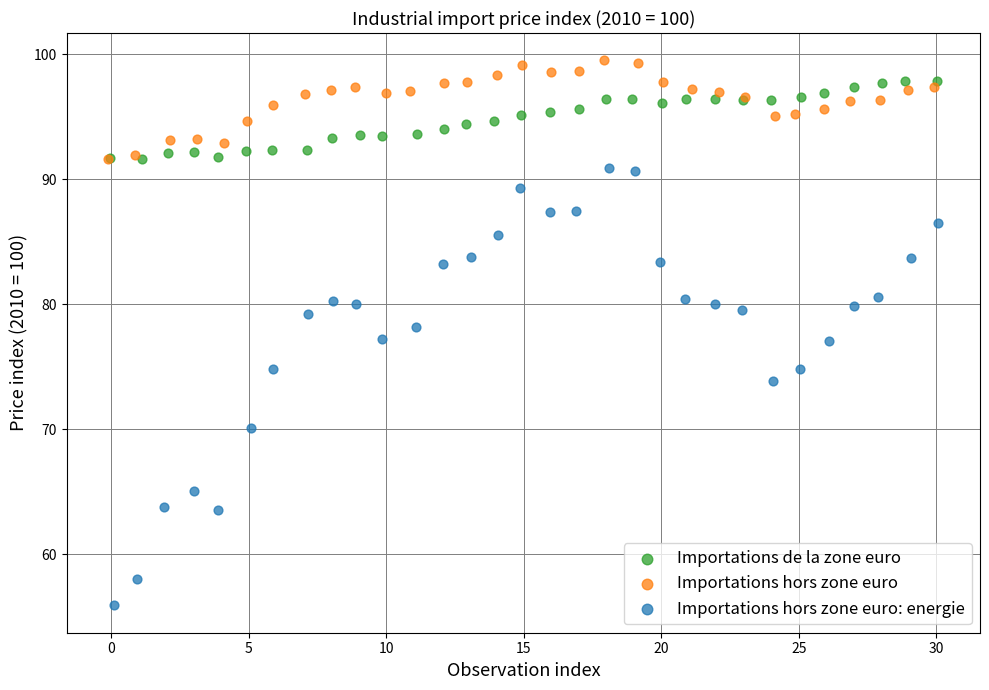

Which series has the widest spread of Y values?

Importations hors zone euro: energie